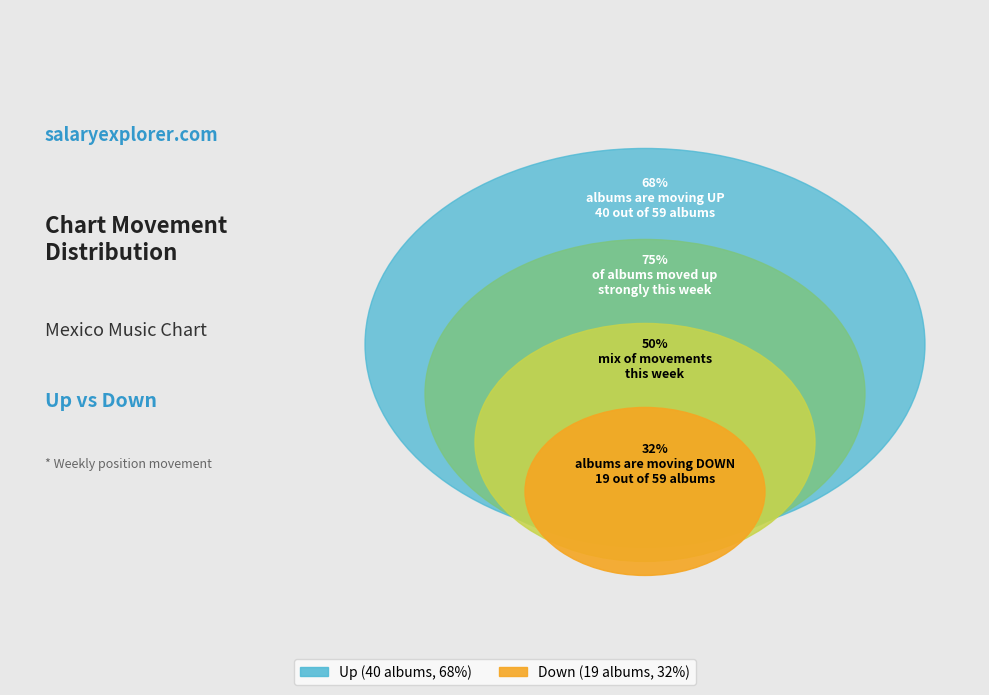

To the nearest percent, what portion does Down represent?

32%